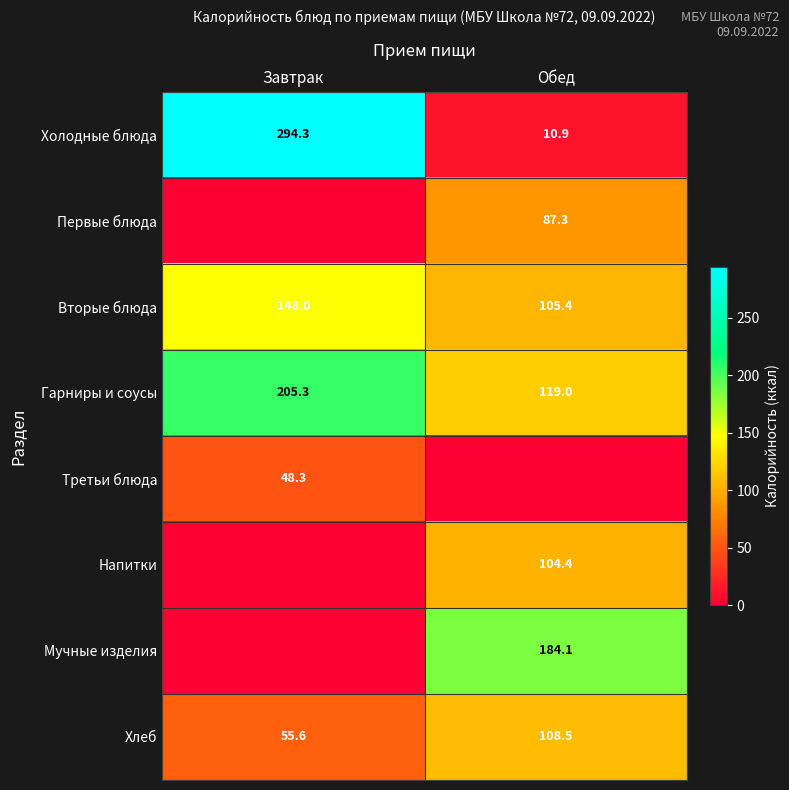

Where is Хлеб nearest to the value 82?

Завтрак